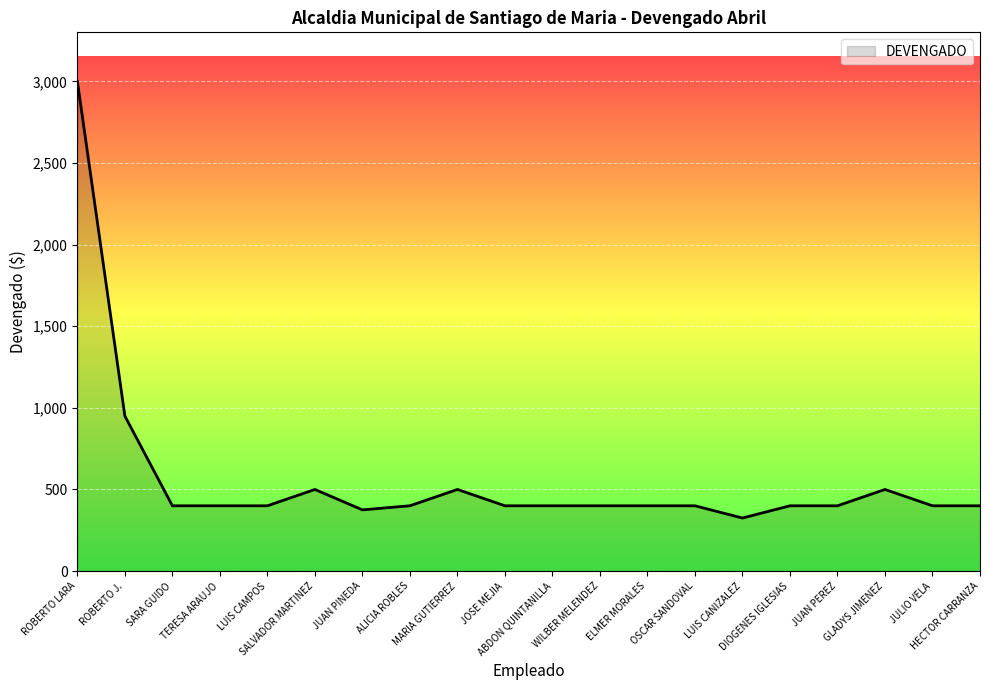

What is the maximum value shown in the chart?

3000